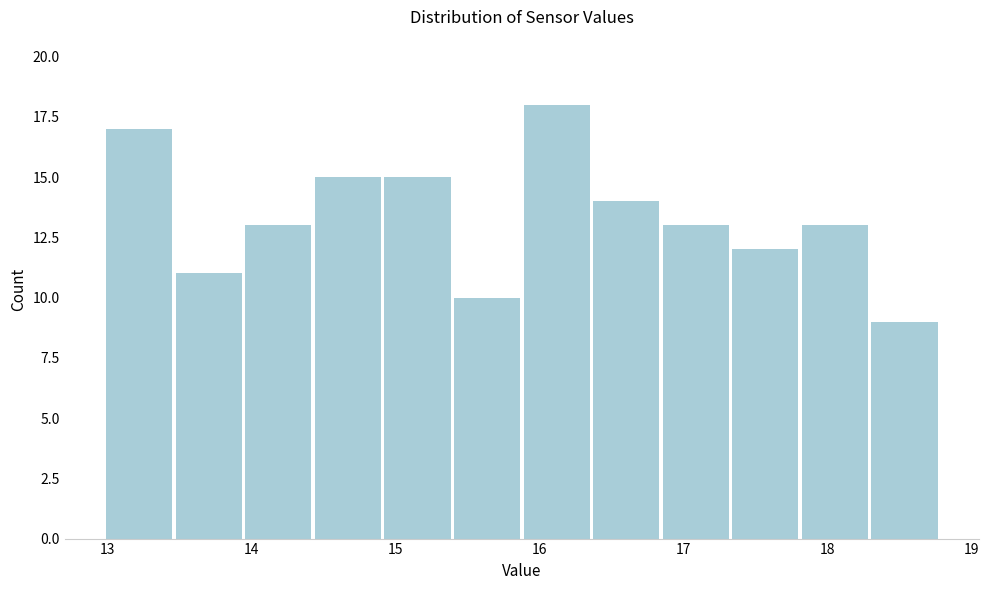

Reading left to right, transcribe this chart: for each bar, give the range it covers on the x-axis and its height. Neither the bar edges nor the heights are printed on the chart, so give them approximately, as read against the axes.

13.0 to 13.5: 17
13.5 to 13.9: 11
13.9 to 14.4: 13
14.4 to 14.9: 15
14.9 to 15.4: 15
15.4 to 15.9: 10
15.9 to 16.4: 18
16.4 to 16.8: 14
16.8 to 17.3: 13
17.3 to 17.8: 12
17.8 to 18.3: 13
18.3 to 18.8: 9